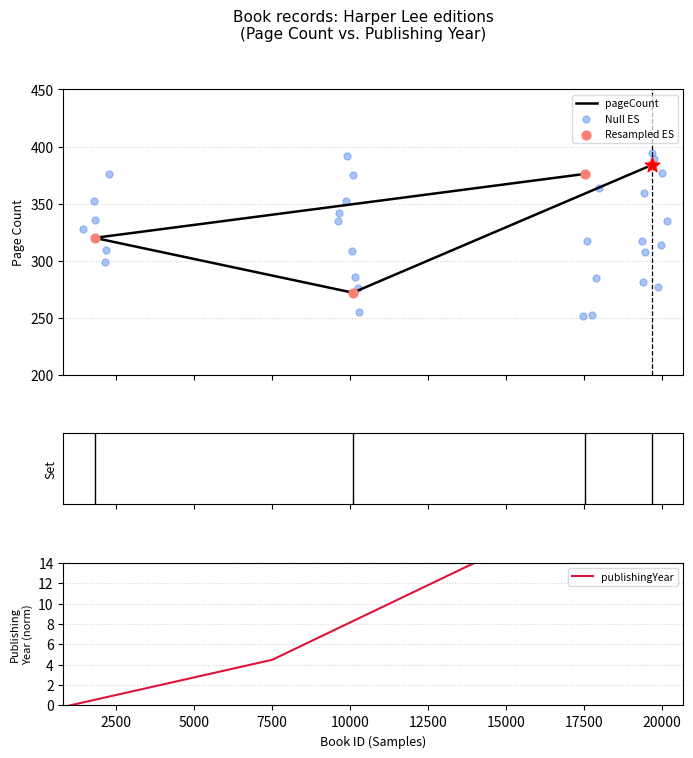

Between 17524 and 1814, which is larger?

17524